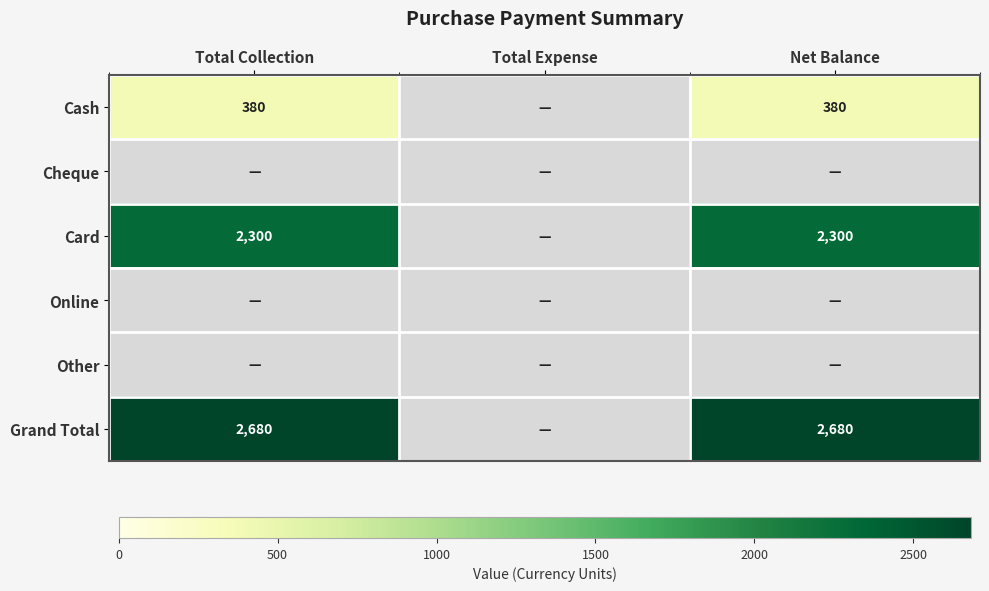

Which series has the widest spread of values?

Grand Total